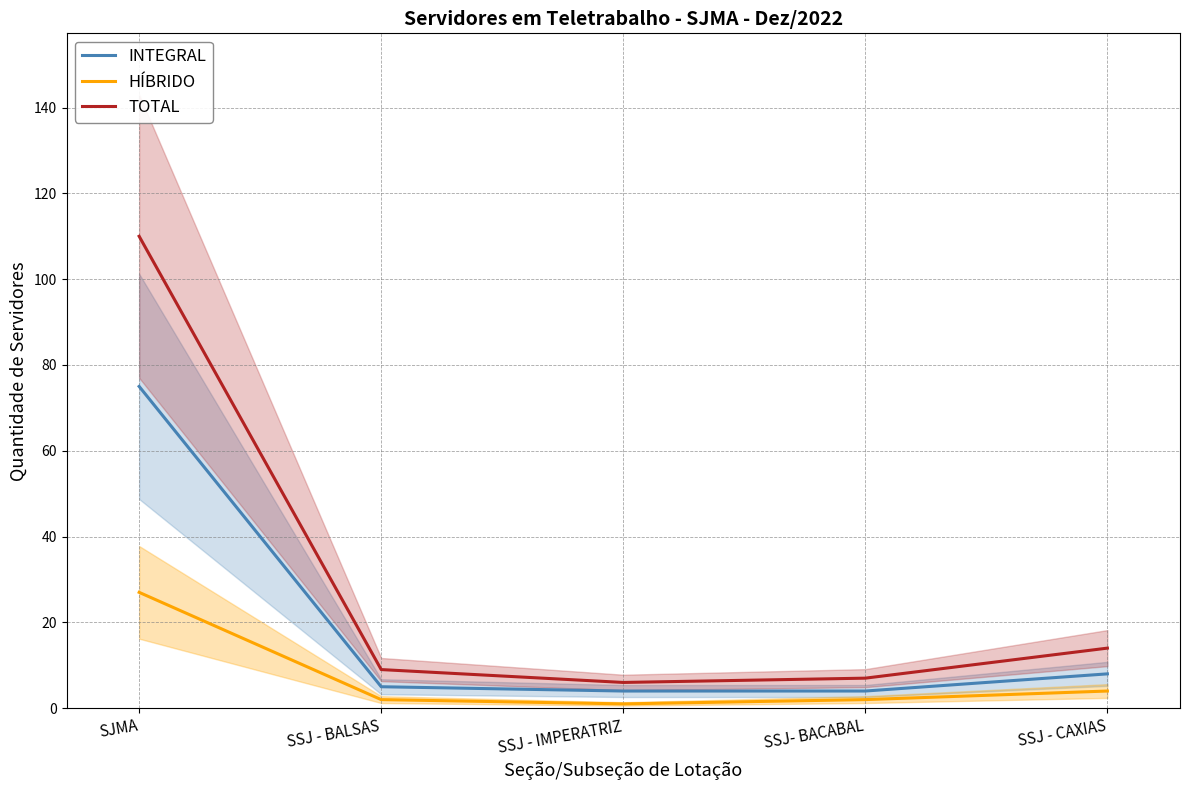

Between SJMA and SSJ- BACABAL, which series saw the biggest shift?

TOTAL